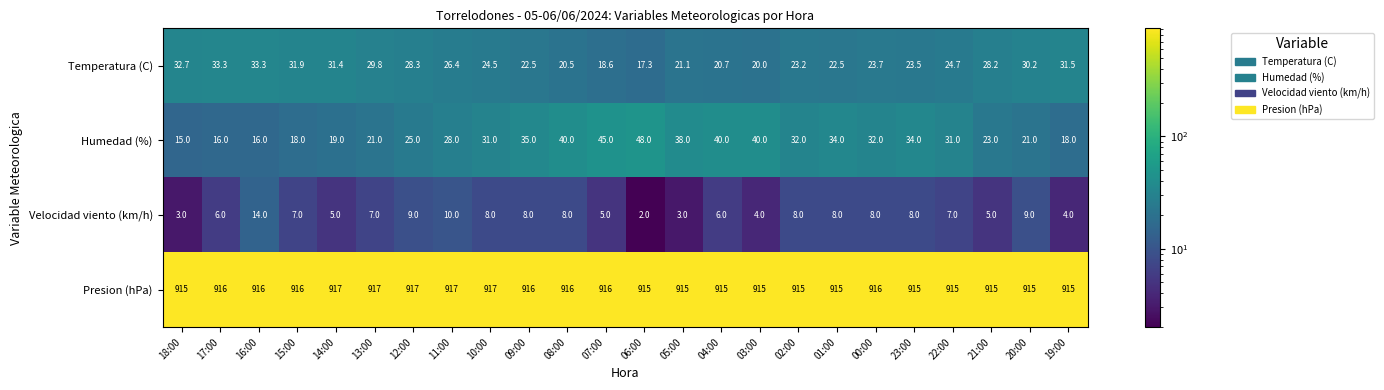

What is the smallest value displayed?

2.0